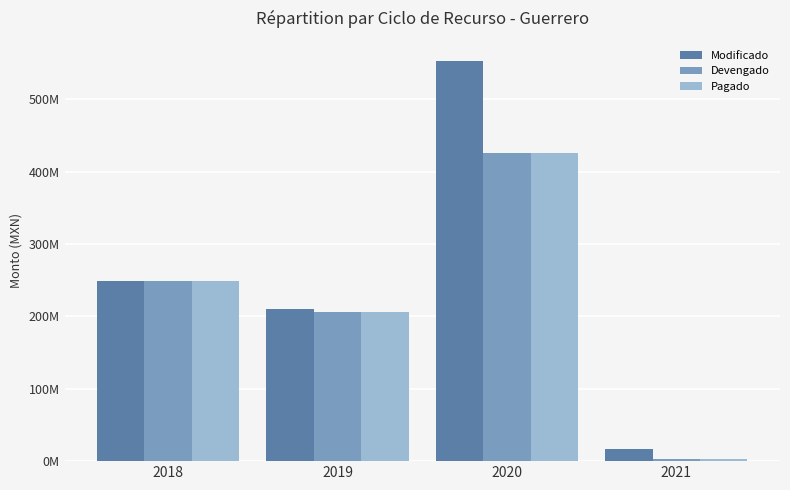

At which category does the chart reach its minimum across all series?

2021